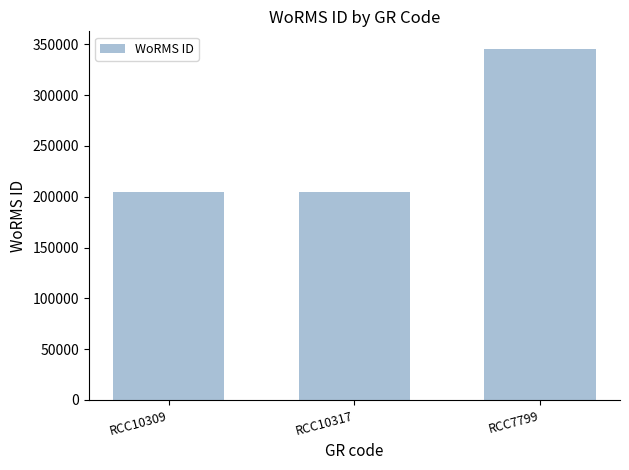

How many values are between 204228 and 345462?

3